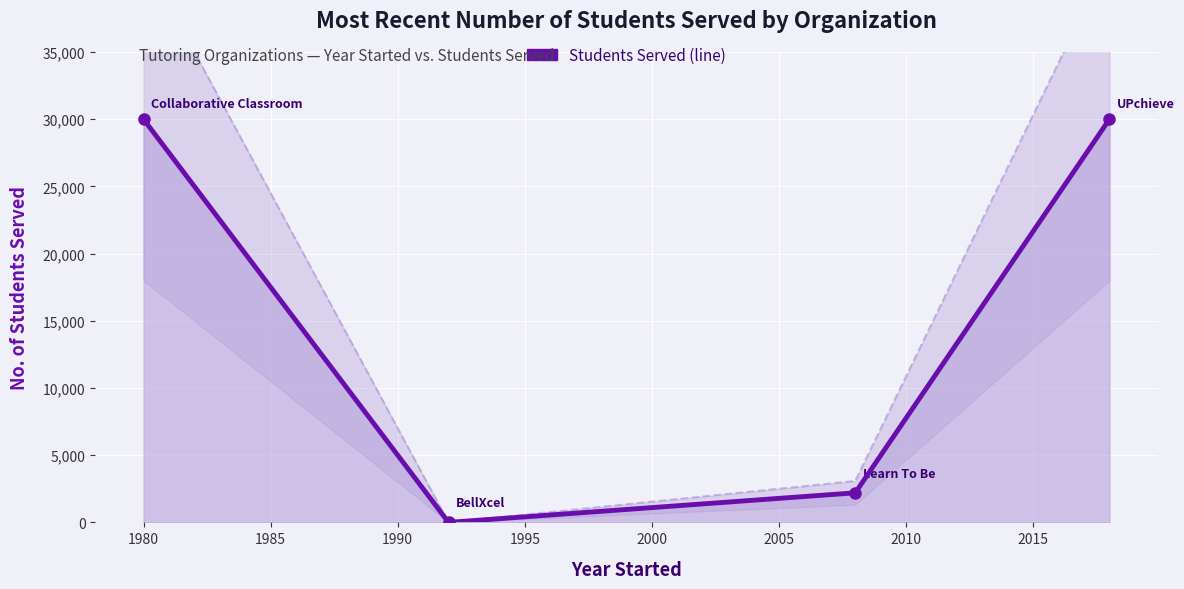

Reading left to right, list all the values displayed in this chart.

30000	0	2200	30000